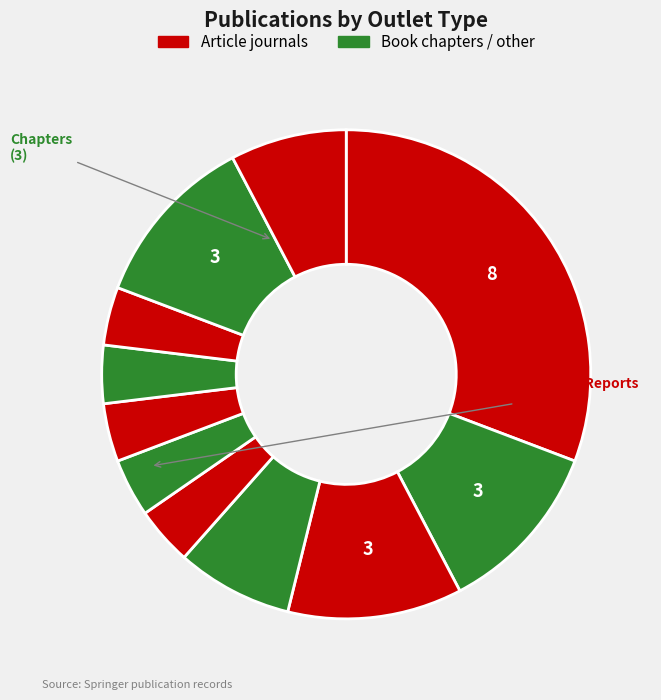

Count the number of slices in the pie.

11